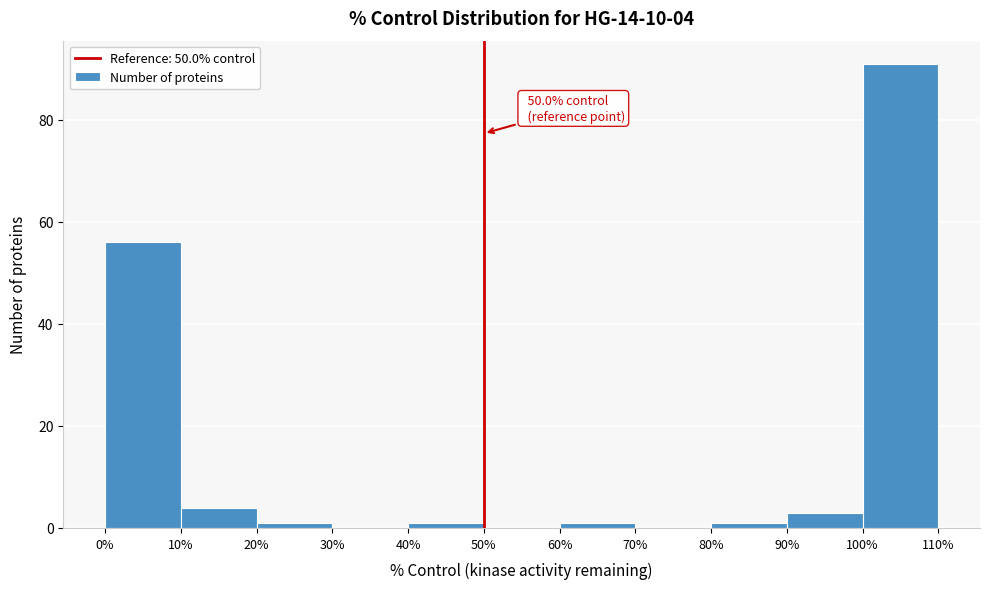

Which range on the x-axis has the tallest bar?

100% to 110%